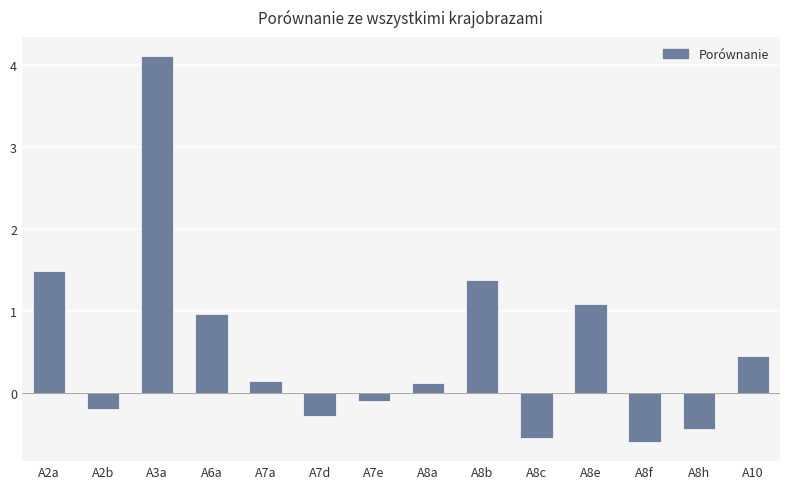

Which category has the highest value across all series?

A3a